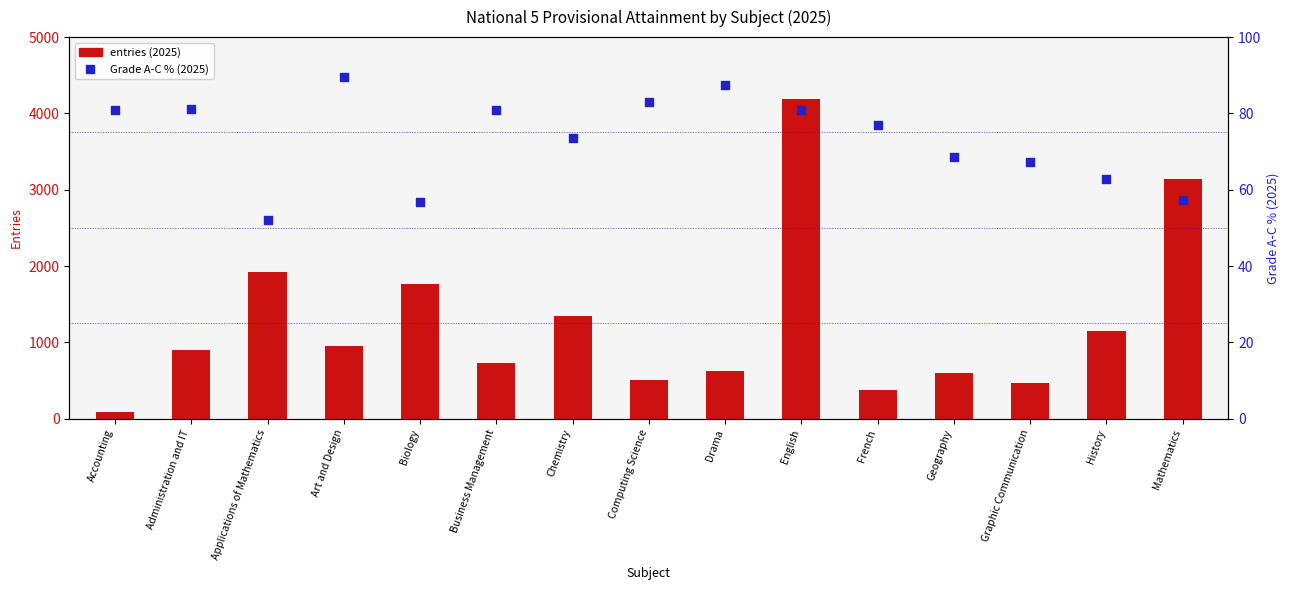

Which series contains the lowest Y value?

Grade A-C % (2025)